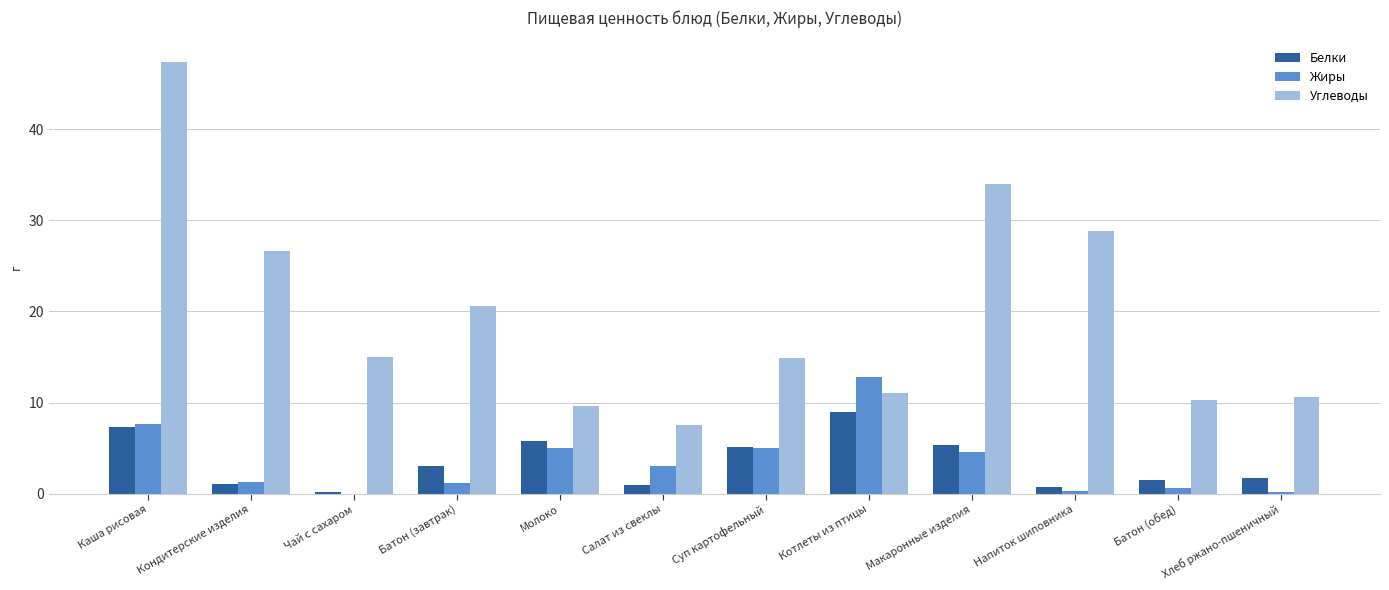

What is the sum of the Жиры values at Напиток шиповника and Каша рисовая?

7.9